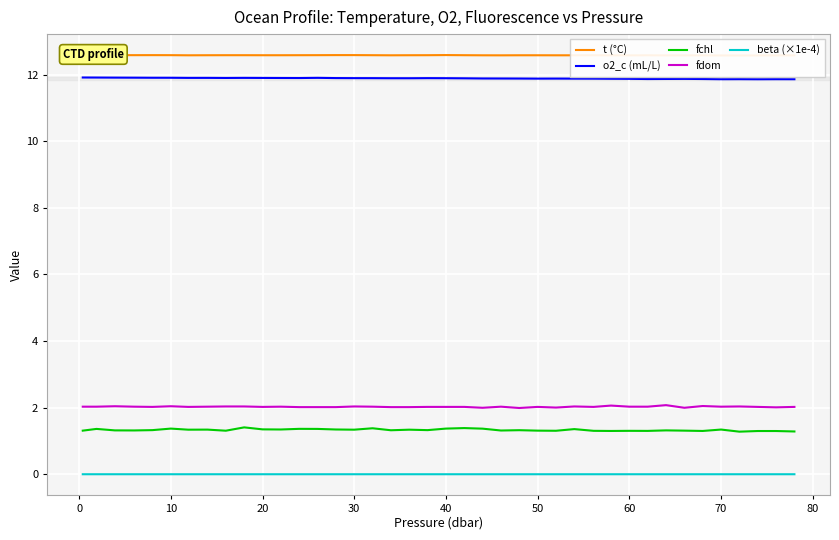

How many interior local valleys does the t (°C) series have?

6